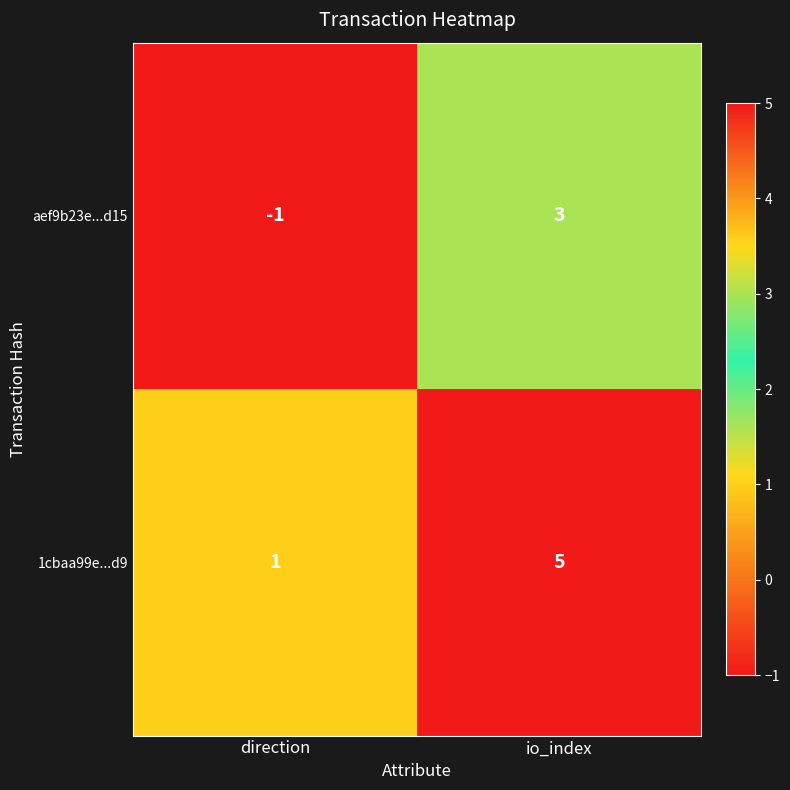

Reading right to left, list all the values displayed in this chart.

aef9b23e...d15: io_index=3	direction=-1
1cbaa99e...d9: io_index=5	direction=1